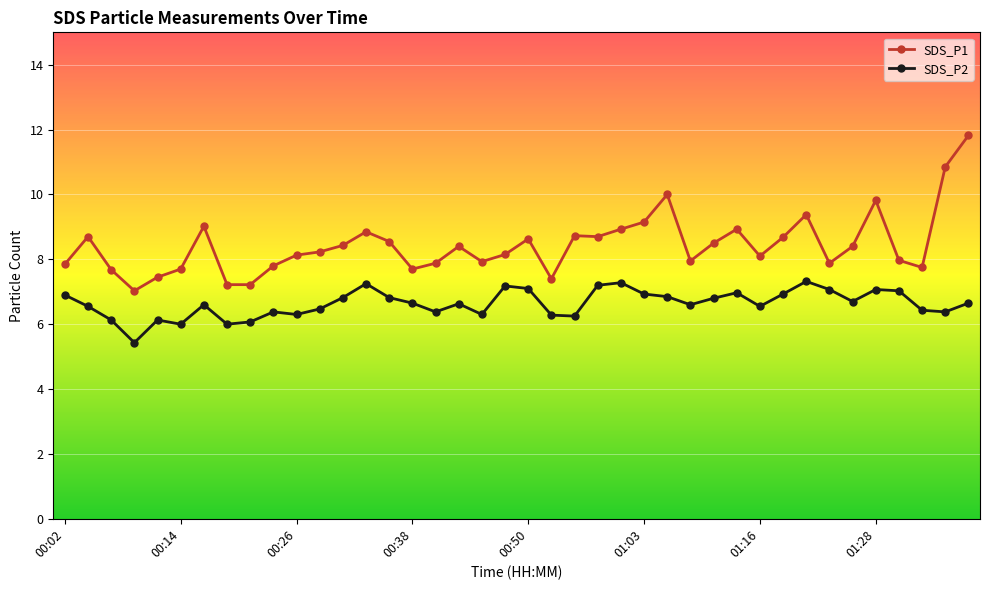

Which series has the largest total across all categories?

SDS_P1